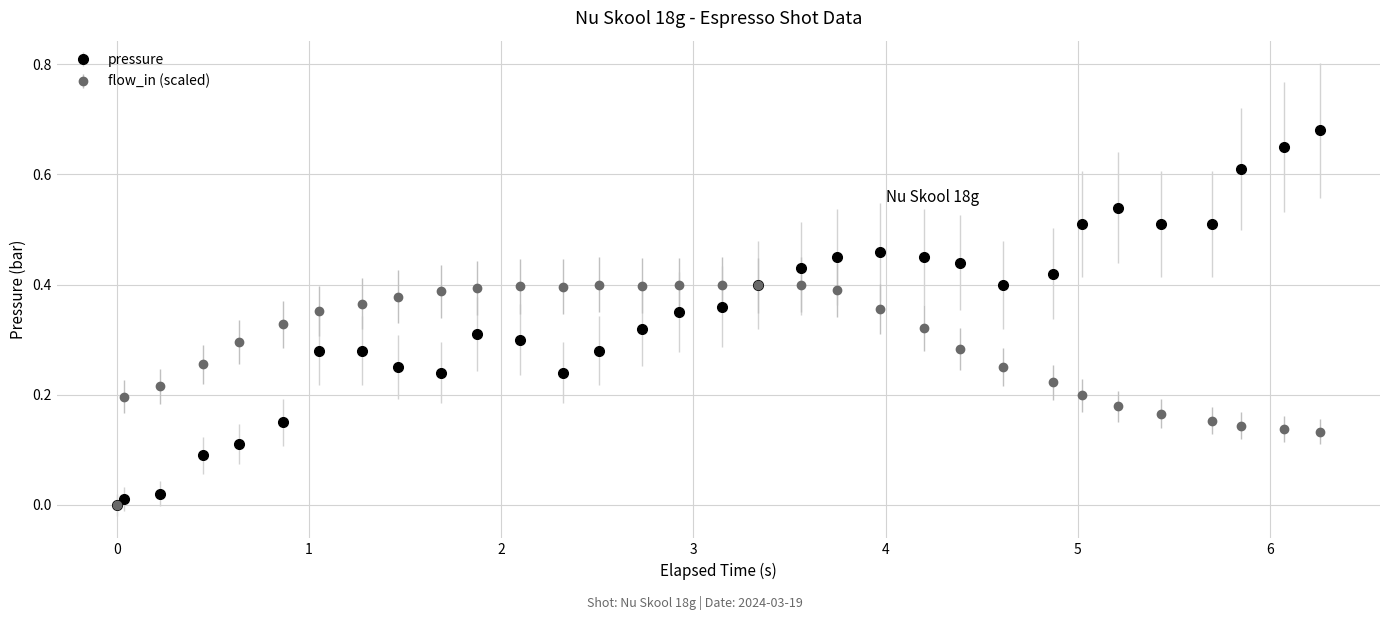

What are all the series names shown in the legend?

pressure, flow_in (scaled)